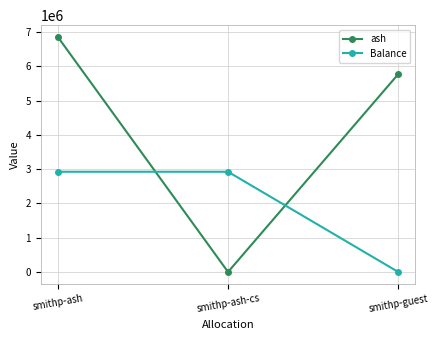

The Balance series shows 1633701.8 at smithp-ash-cs. True or false?

False